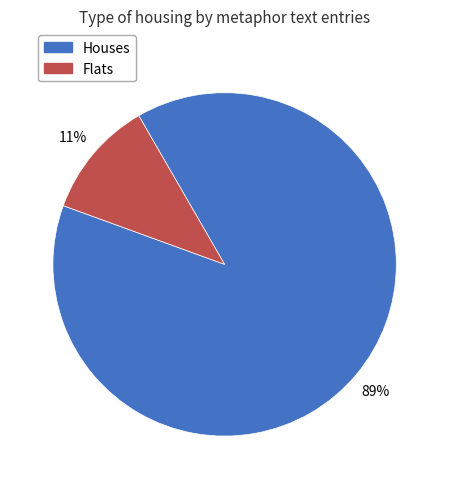

Is there a majority slice in this chart?

Yes